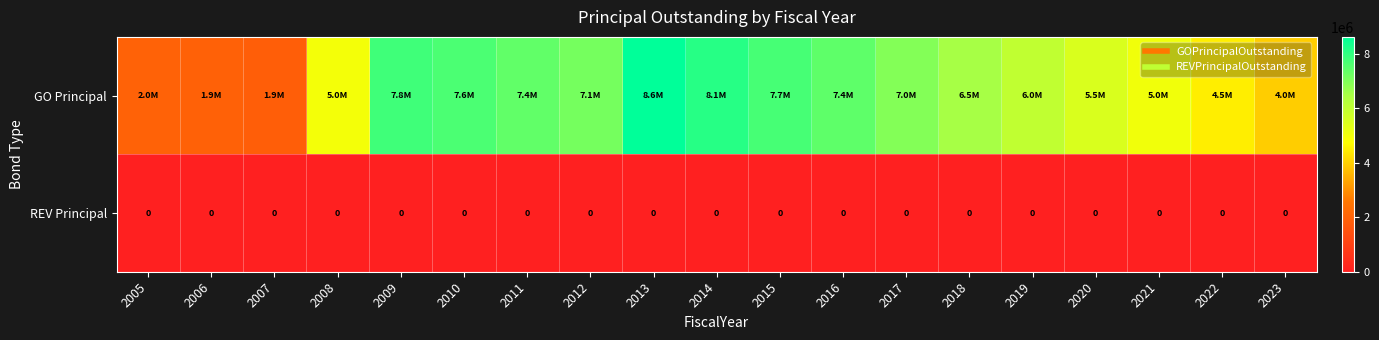

What is the maximum value for GO Principal?

8620000